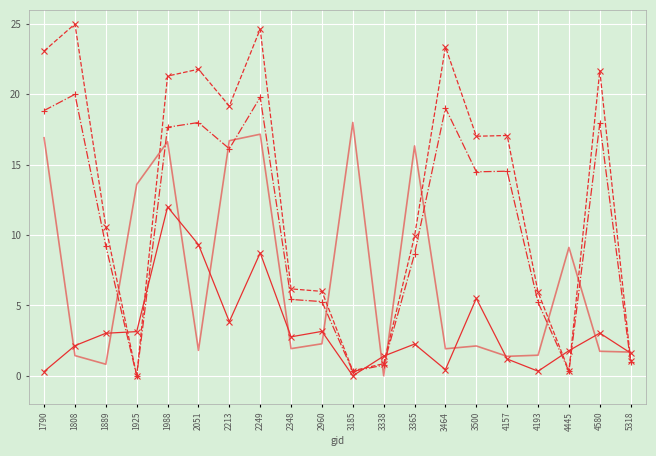

What is the spread (max minus min) of values at 1889?

9.8